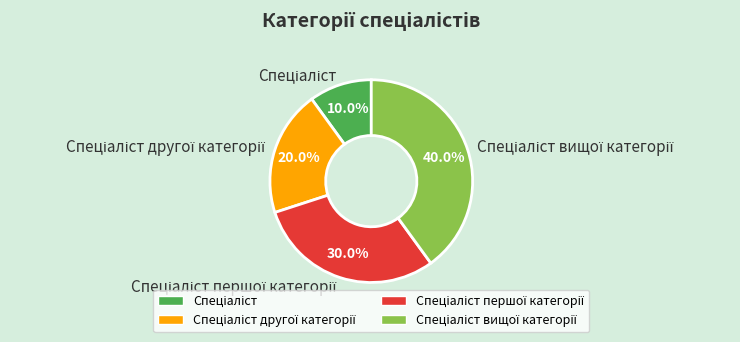

Does any single category account for the majority?

No